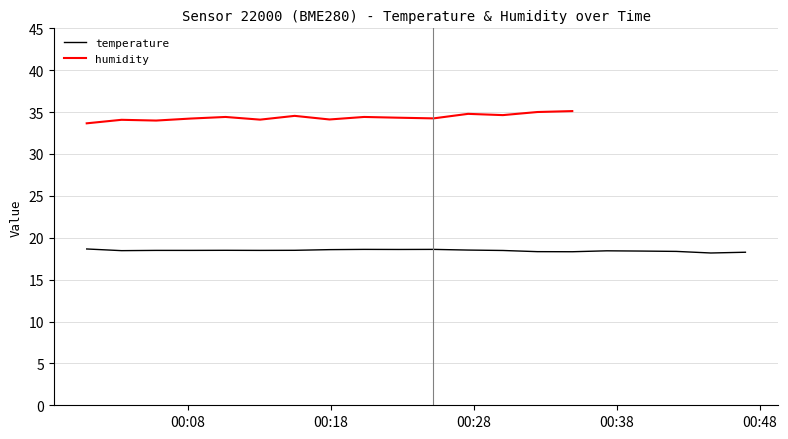

What is the minimum value shown in the chart?

18.2